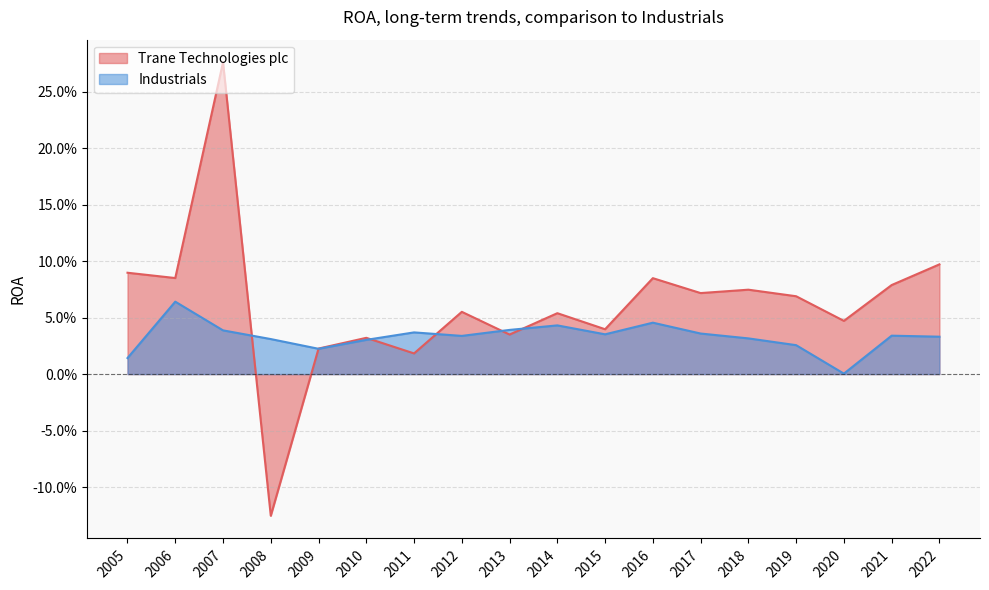

True or false: Industrials has a value of 0.0 at 2009.

False